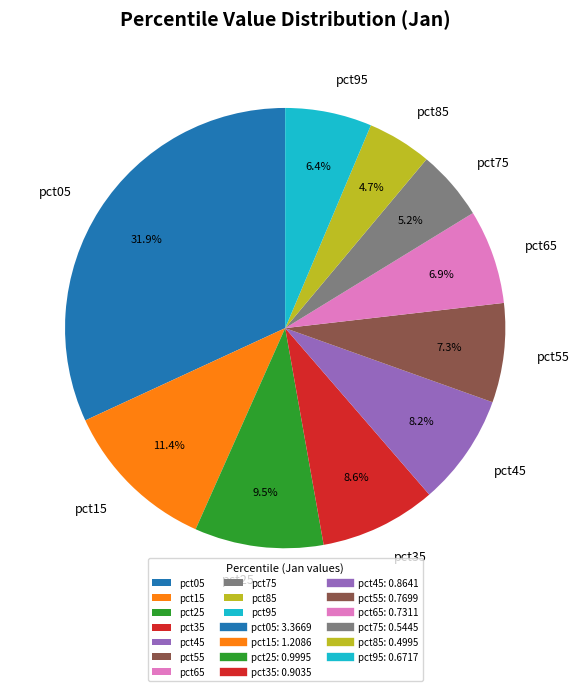

How many segments does this pie chart have?

10